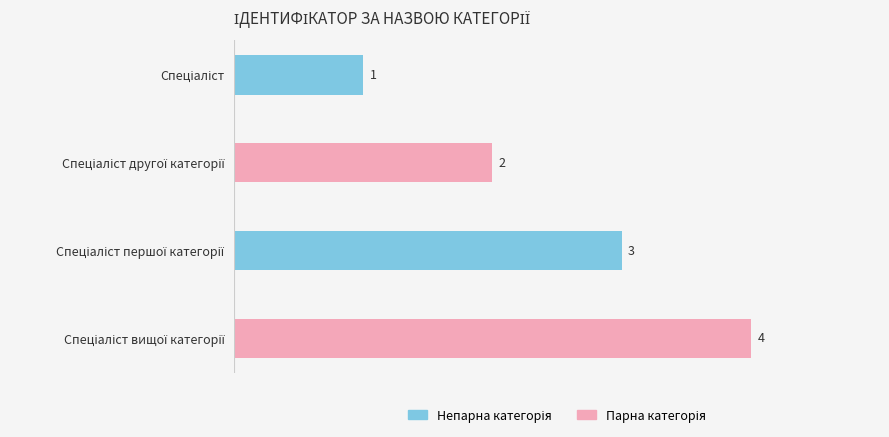

What is the maximum value shown in the chart?

4